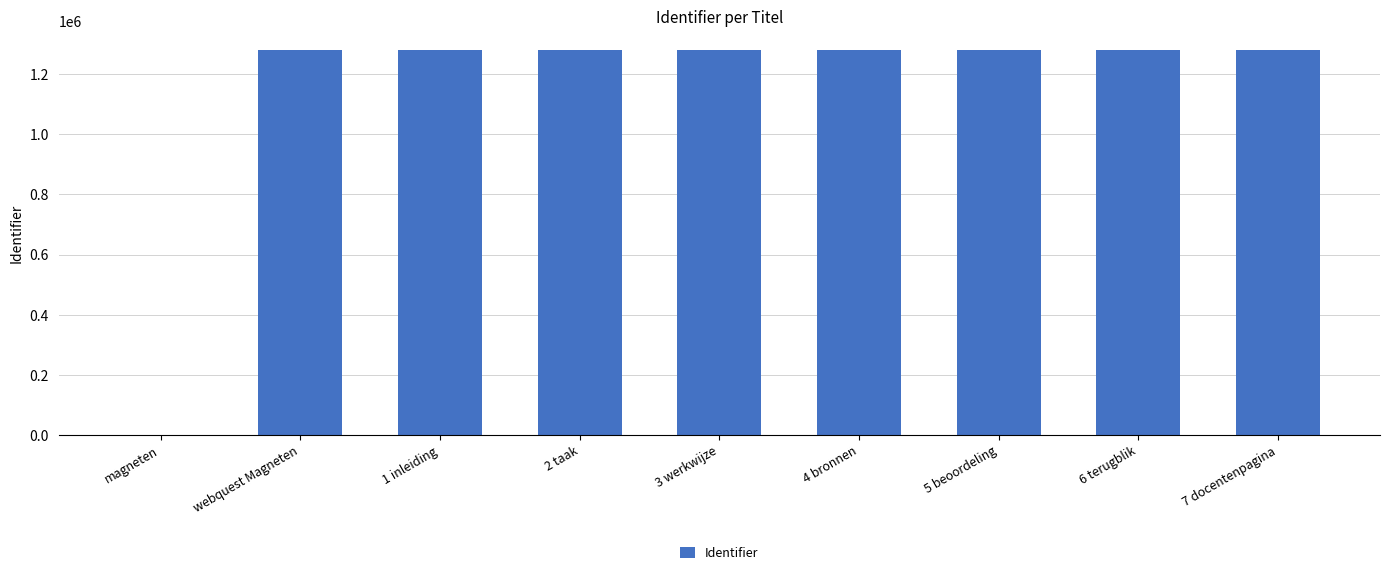

Where is the data nearest to the value 640200?

webquest Magneten